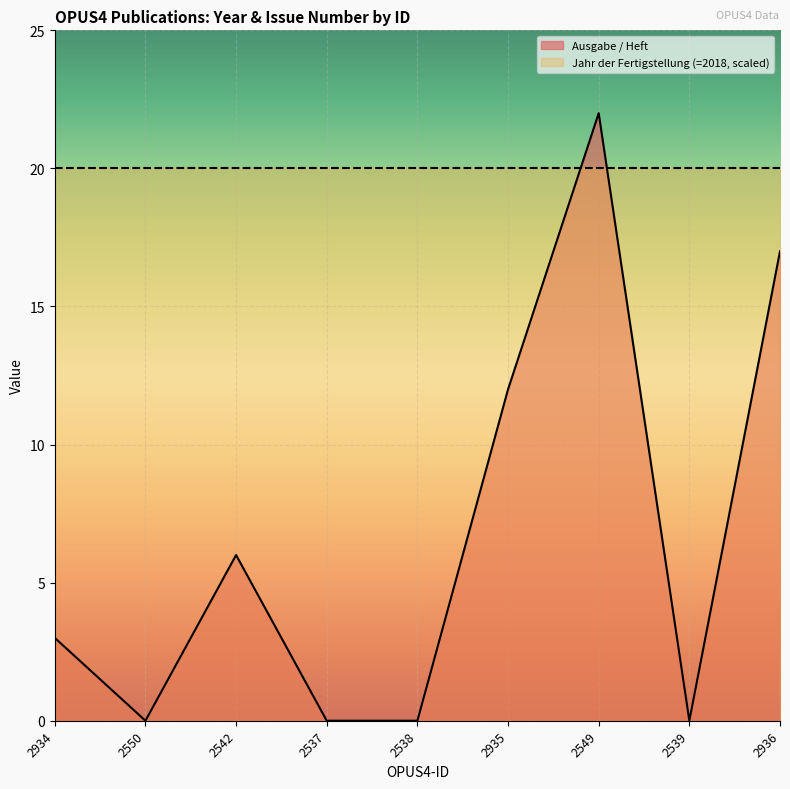

What is the difference between the maximum and minimum values?

22